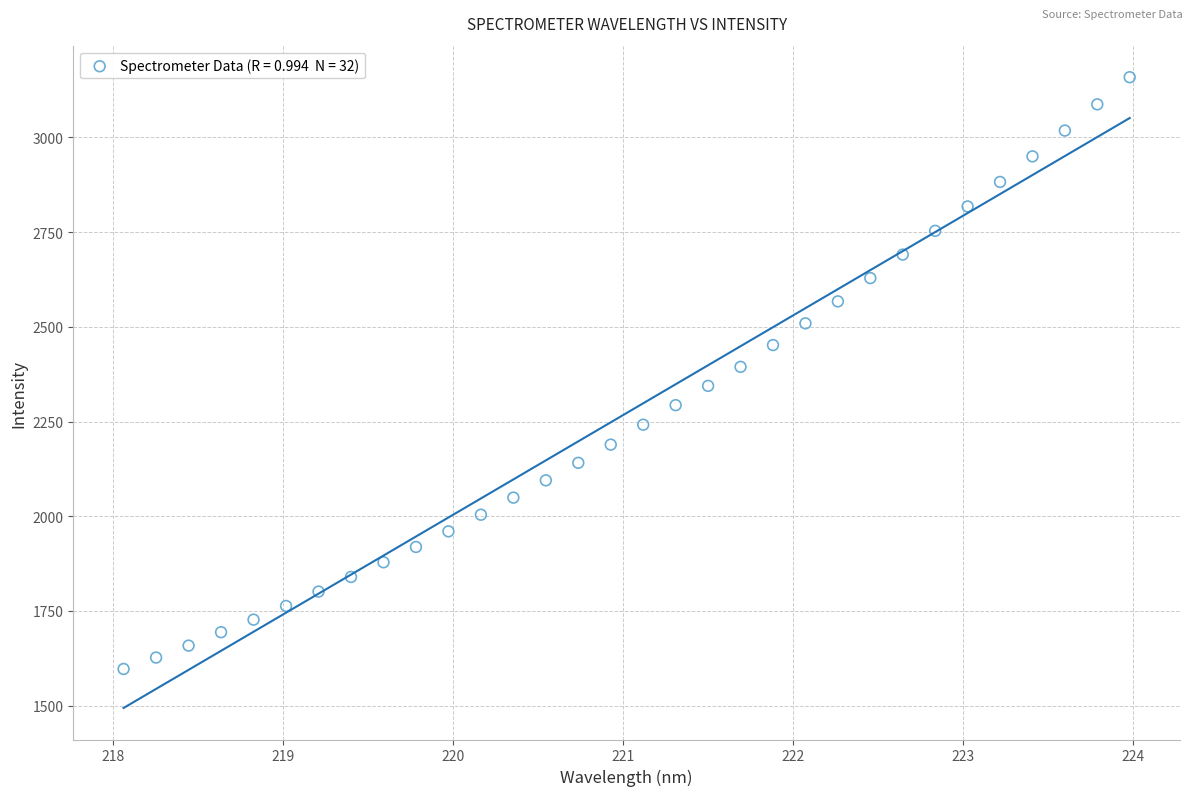

What is the range of Y values (max minus min)?

1561.7